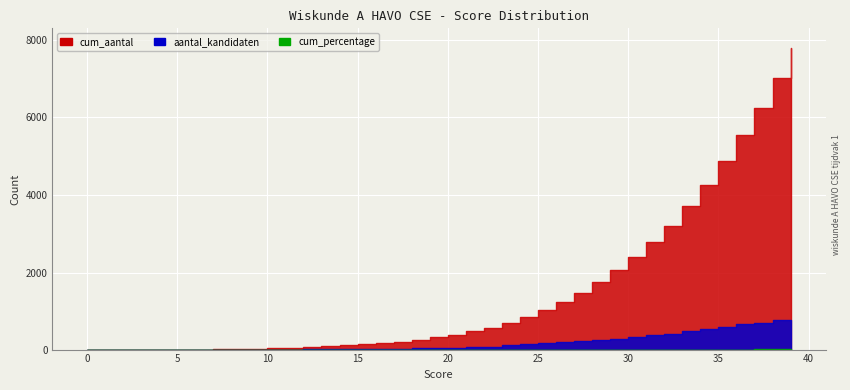

Reading left to right, transcribe all the data shown in this chart.

aantal_kandidaten: 0	0	0	0	3	6	7	10	6	8	8	14	21	23	23	25	34	36	48	64	69	79	90	135	150	186	211	233	275	297	343	384	426	493	559	606	673	708	768	777
cum_aantal: 0	0	0	0	3	9	16	26	32	40	48	62	83	106	129	154	188	224	272	336	405	484	574	709	859	1045	1256	1489	1764	2061	2404	2788	3214	3707	4266	4872	5545	6253	7021	7798
cum_percentage: 0	0	0	0	0	0	0	0	0	0	0	0	0	0	0	1	1	1	1	1	1	2	2	2	3	4	4	5	6	7	8	10	11	13	15	17	19	22	24	27